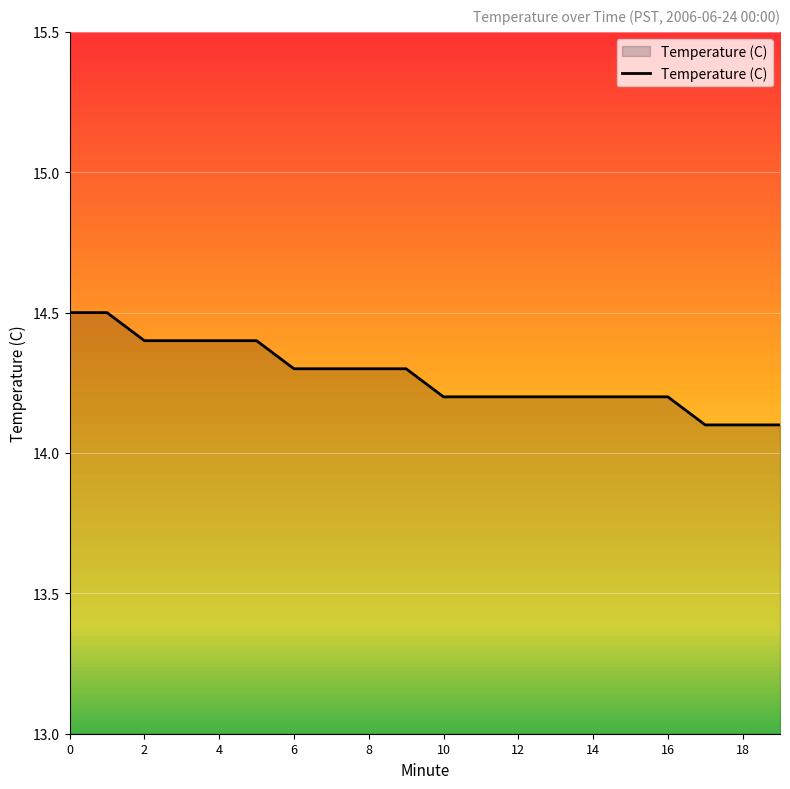

Does the chart have visible grid lines?

Yes